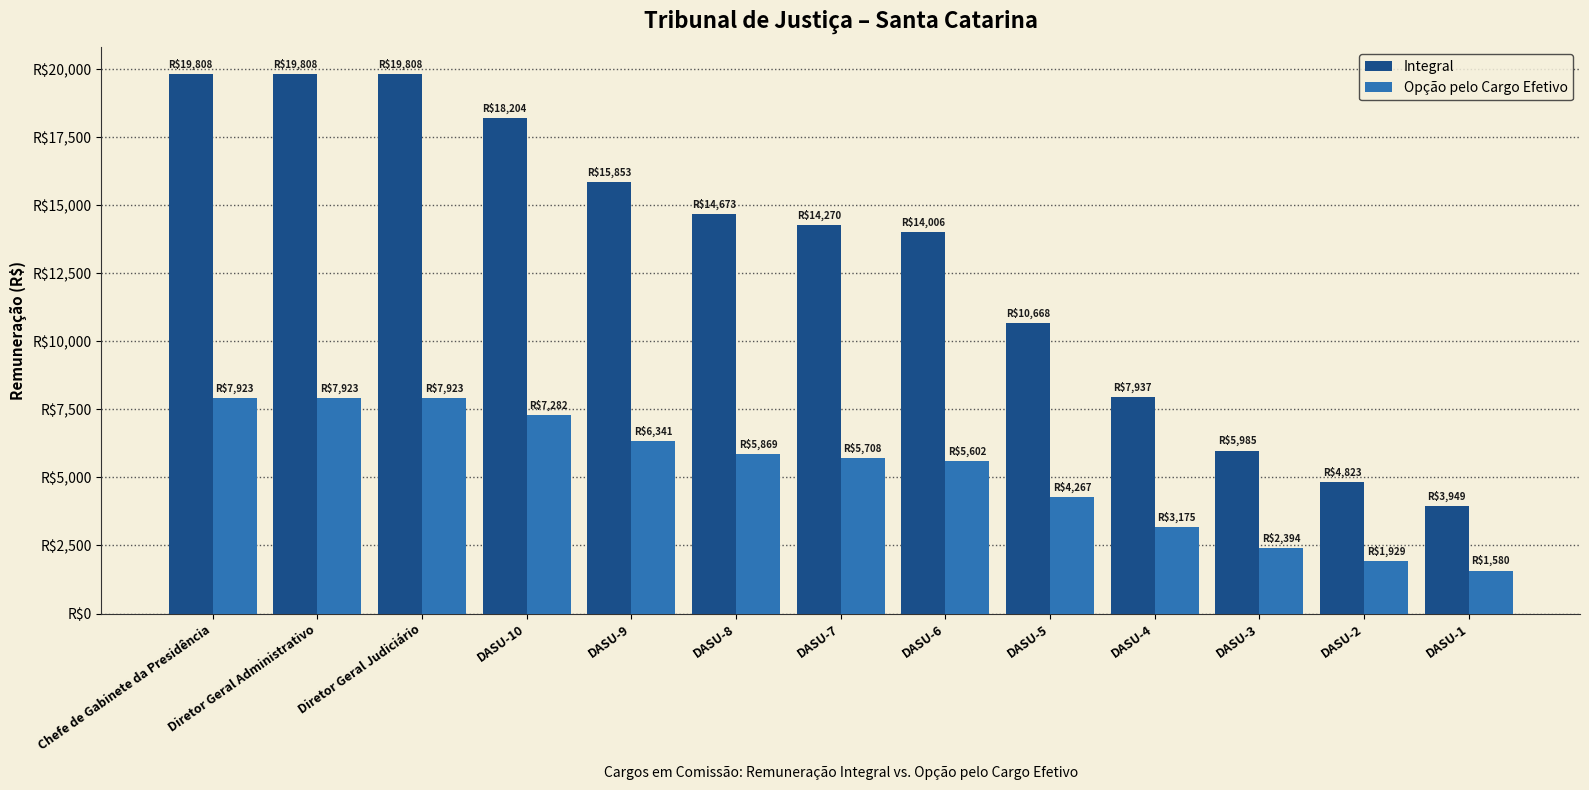

At which category is the sum across all series the highest?

Chefe de Gabinete da Presidência